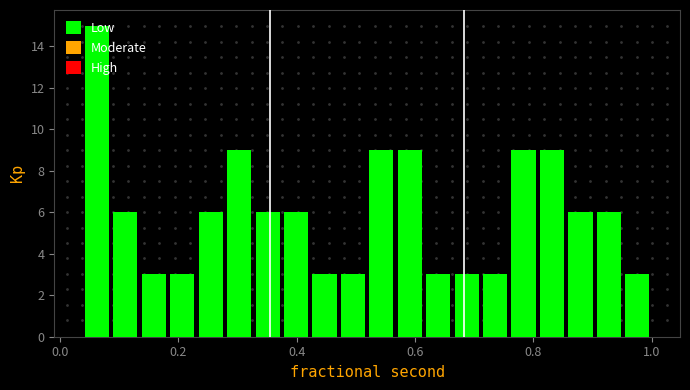

Around what value on the x-axis is the tallest bar? Give the approximate position of its centre, as read against the axis.

0.06